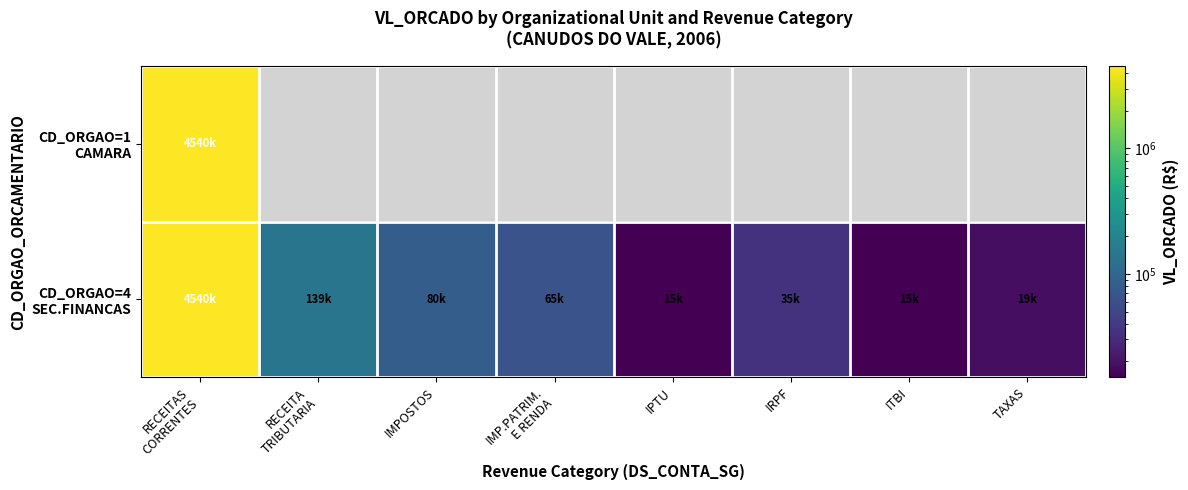

The value of CD_ORGAO=4 SEC.FINANCAS at IRPF is 14796.8. True or false?

False